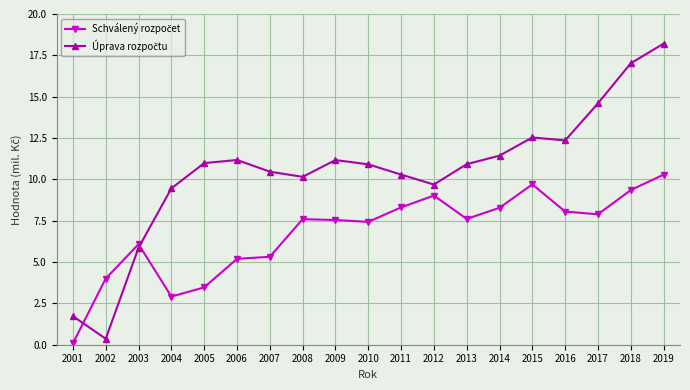

What is the difference between the highest and lowest values at 2013?

3.3